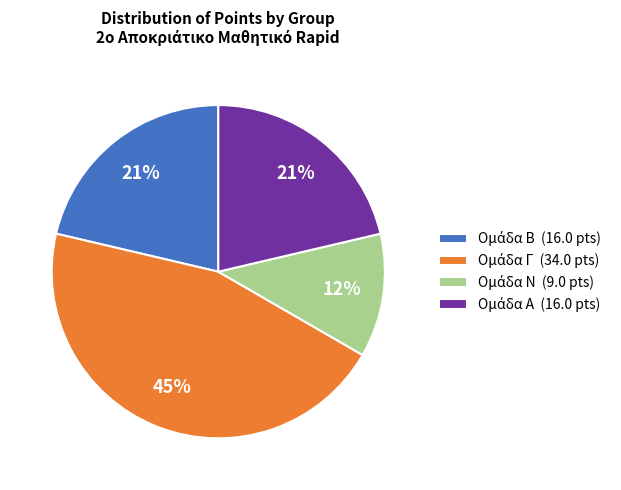

Is there any slice that represents more than half of the pie?

No